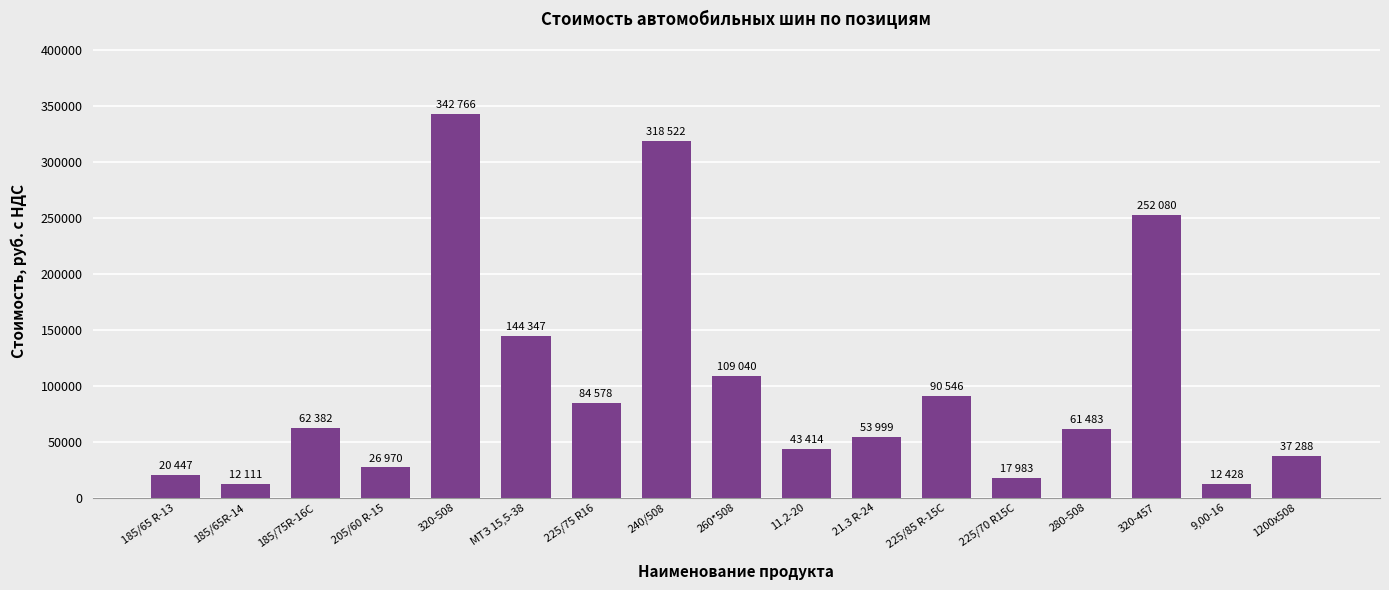

What position from the left is 1200х508?

17